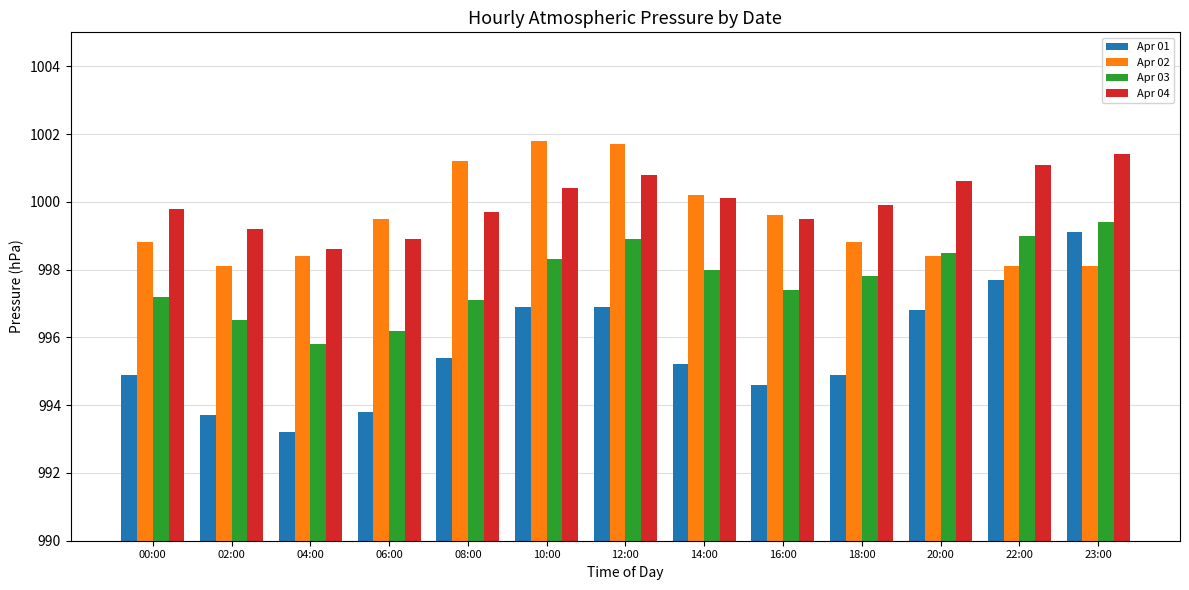

What is the average value of the Apr 01 series?

995.6